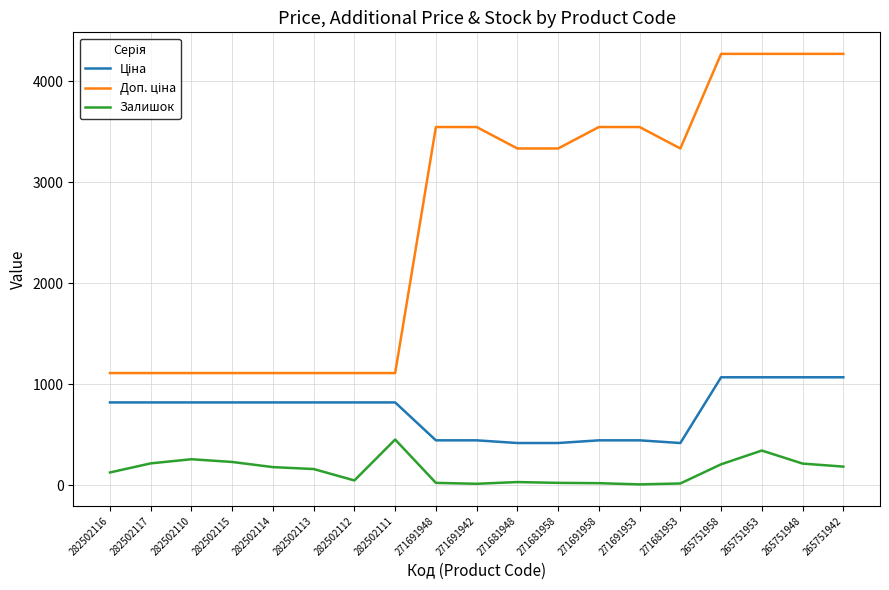

What is the spread (max minus min) of values at 282502111?

658.2